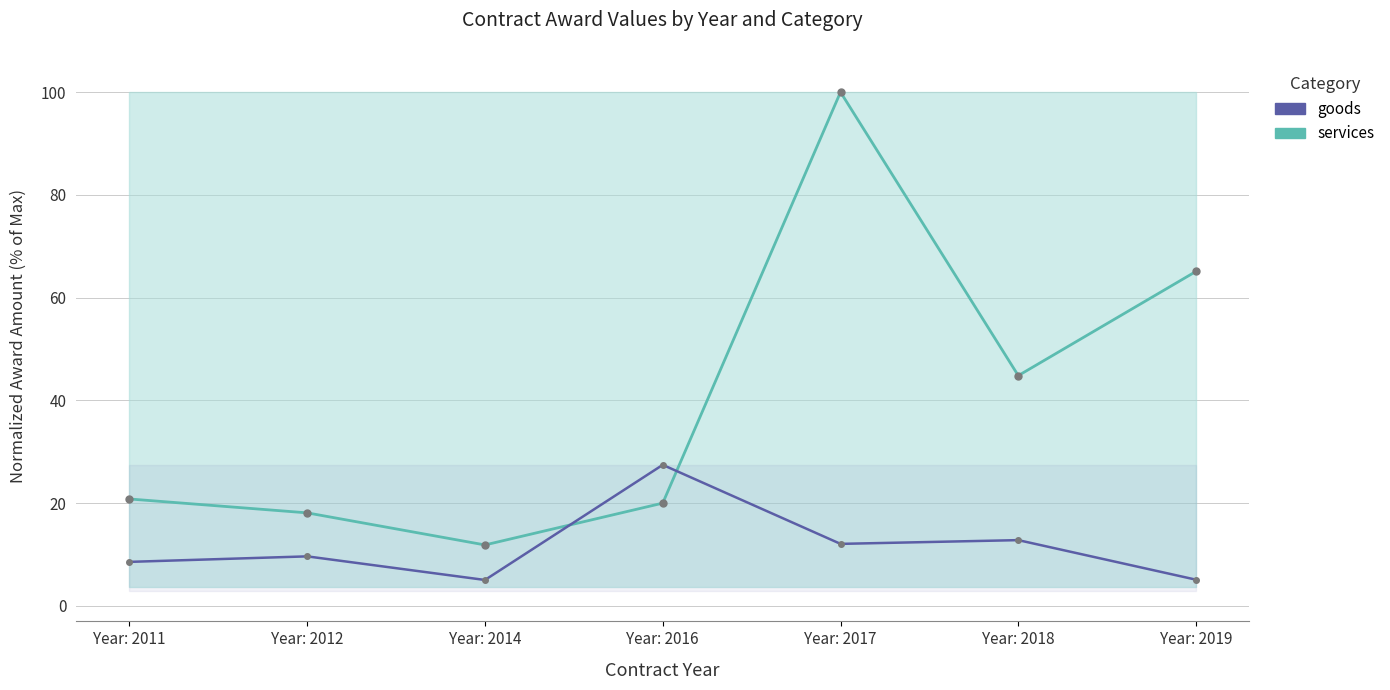

What is the sum of the goods values at Year: 2014 and Year: 2012?

14.7